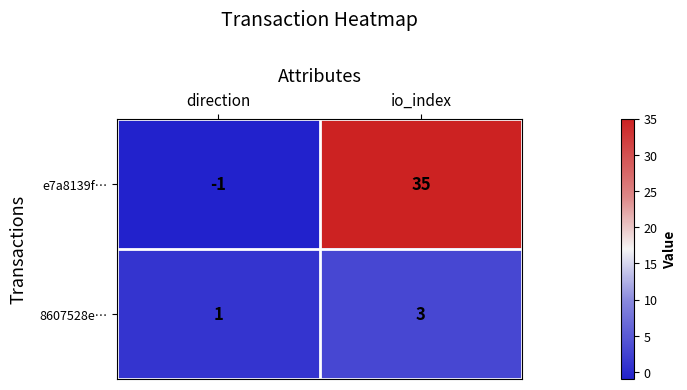

At direction, list the series in order from smallest to largest.

e7a8139f…, 8607528e…